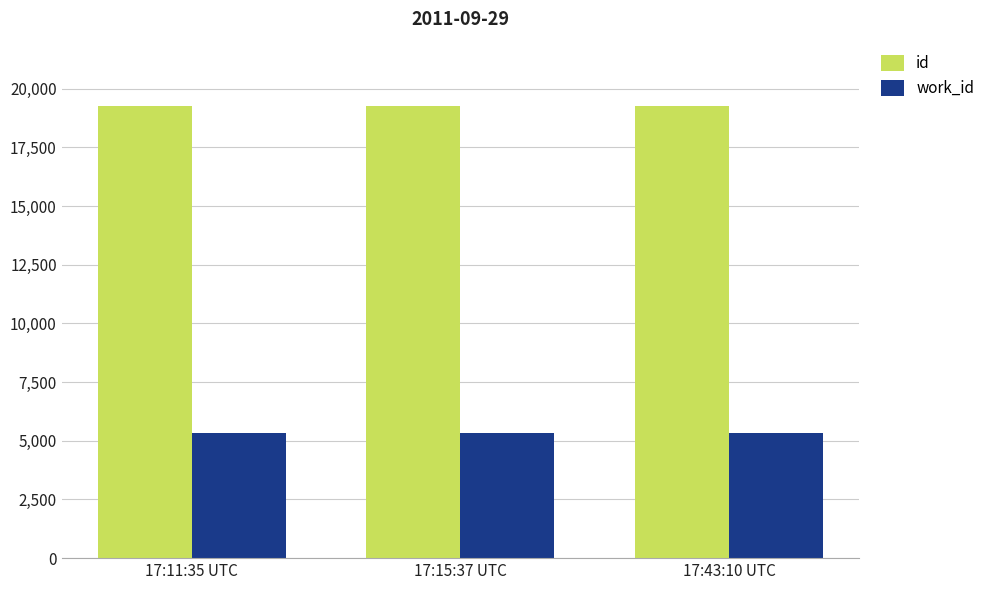

How many values in the id series are below 19240?

1